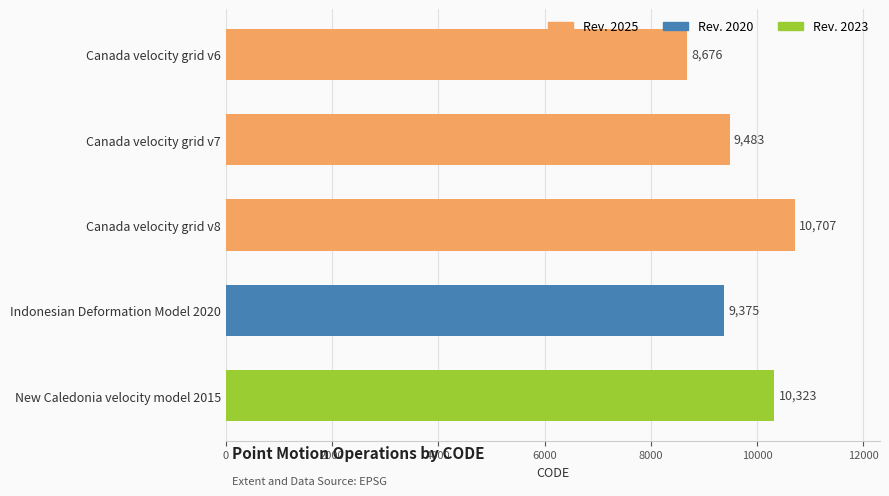

What is the greatest value displayed?

10707